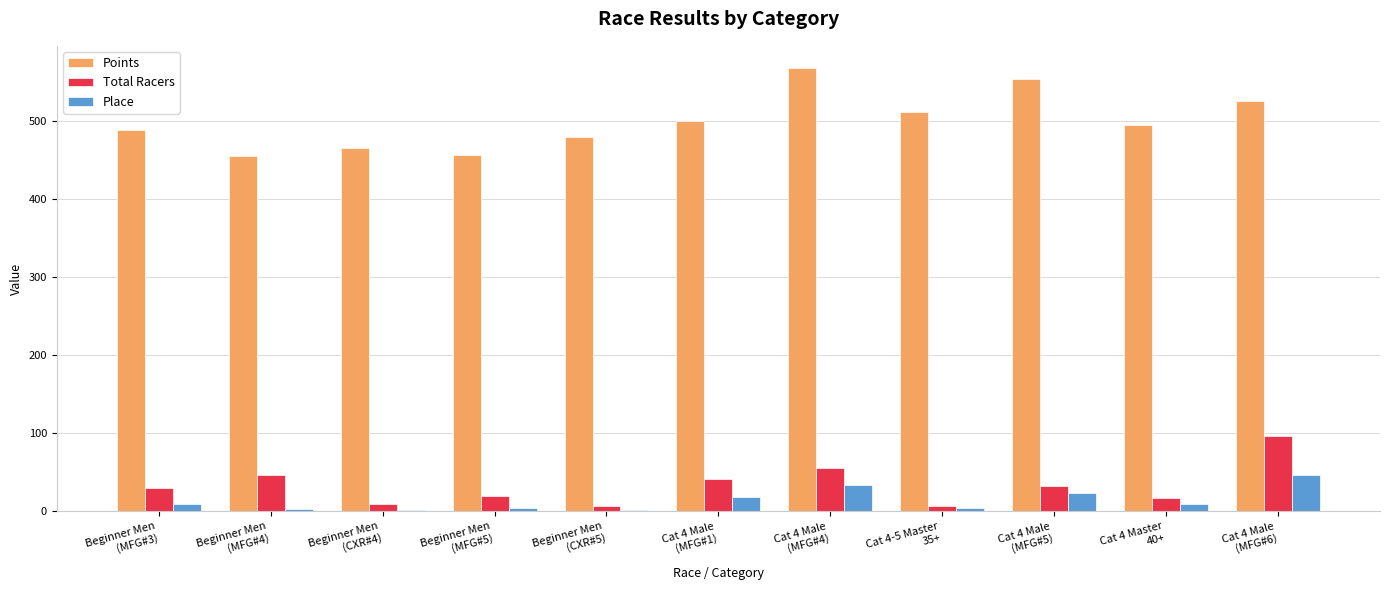

What are all the series names shown in the legend?

Points, Total Racers, Place